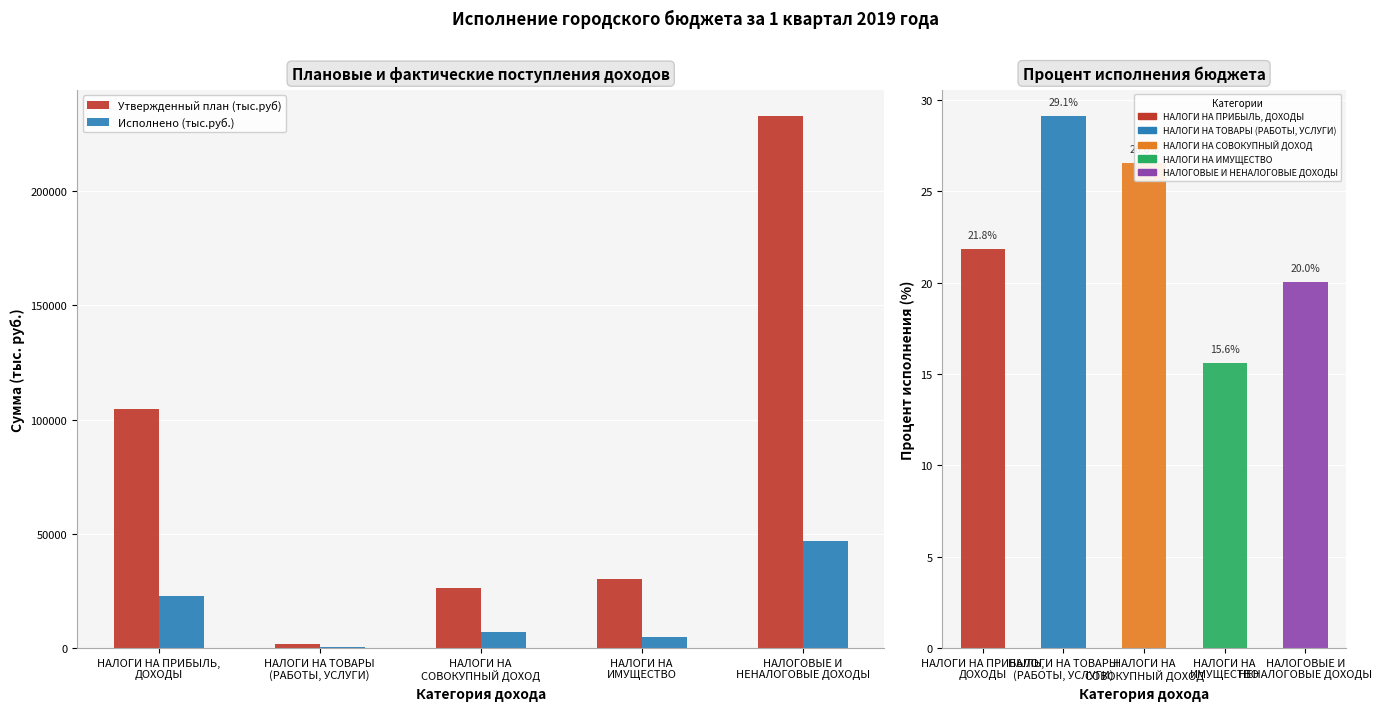

List the series in order of their peak value, lowest first.

Процент исполнения, Исполнено (тыс.руб.), Утвержденный план (тыс.руб)